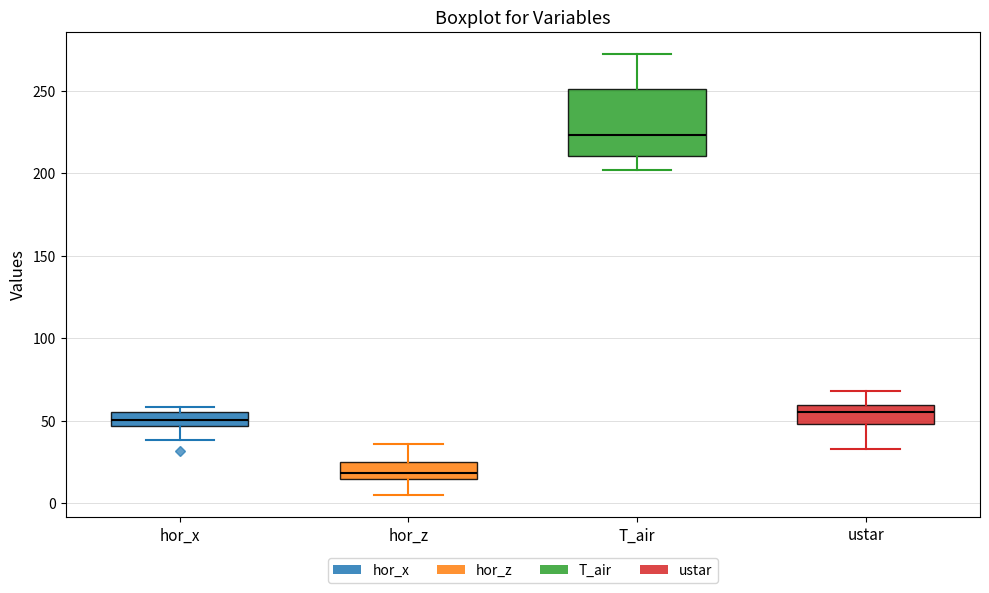

Reading left to right, read every box against the y-axis: the position of its median line, the range the box covers, and the ends of its whiskers. The values are not printed on the chart, so give them approximately, as read against the axis.

hor_x: median 50, box 45 to 55, whiskers 40 to 60
hor_z: median 20, box 15 to 25, whiskers 5 to 35
T_air: median 225, box 210 to 250, whiskers 200 to 270
ustar: median 55, box 50 to 60, whiskers 35 to 70